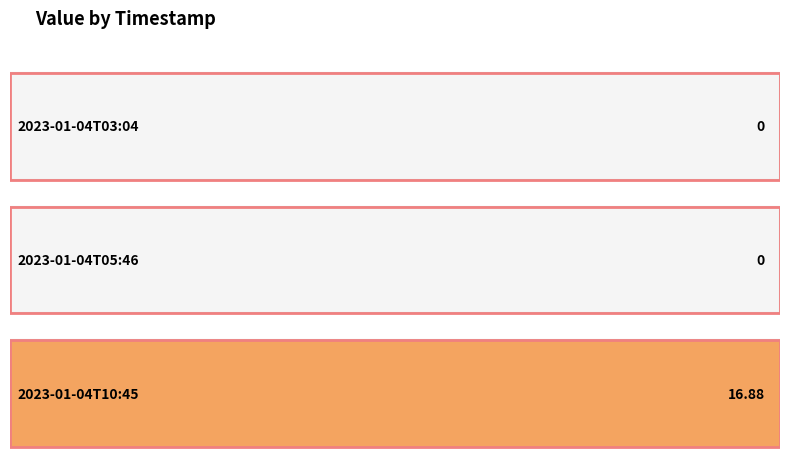

The chart shows a value of 0.0 at 2023-01-04T03:04. True or false?

True